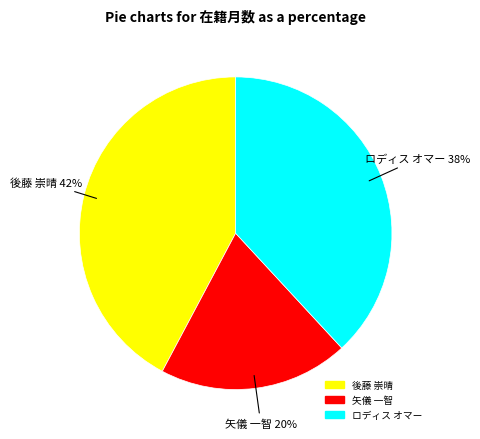

Approximately how many times larger is the value at 矢儀 一智 compared to ロディス オマー?

0.5